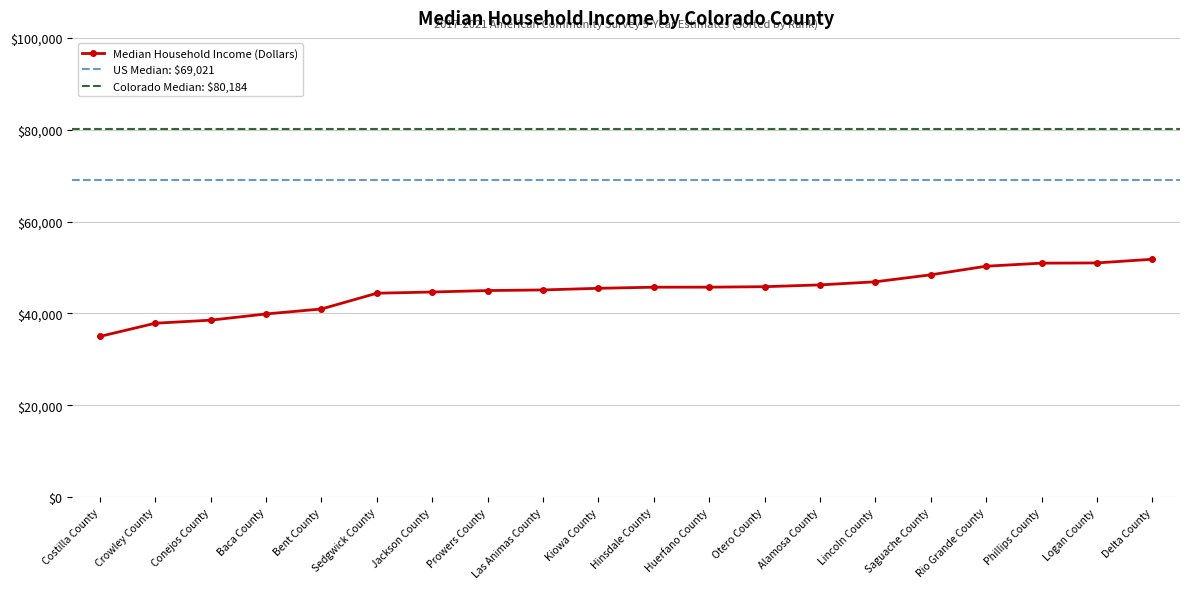

How many data points are above 45714?

9